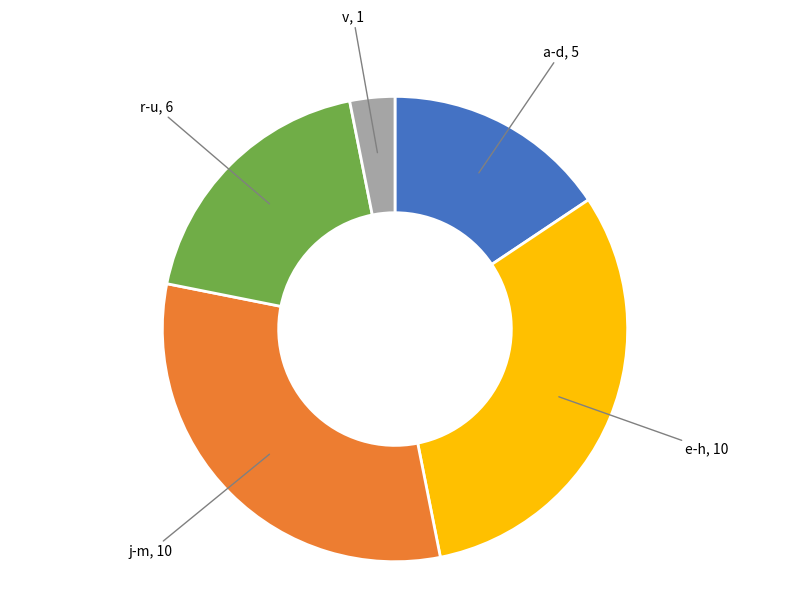

Is there any slice that represents more than half of the pie?

No